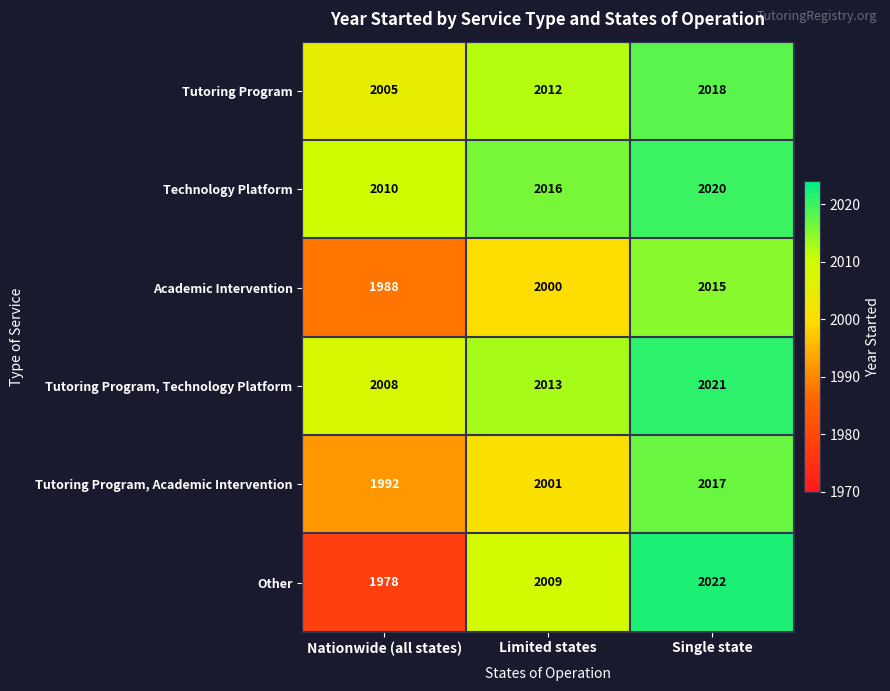

Which category has the lowest value in the Tutoring Program, Technology Platform series?

Nationwide (all states)